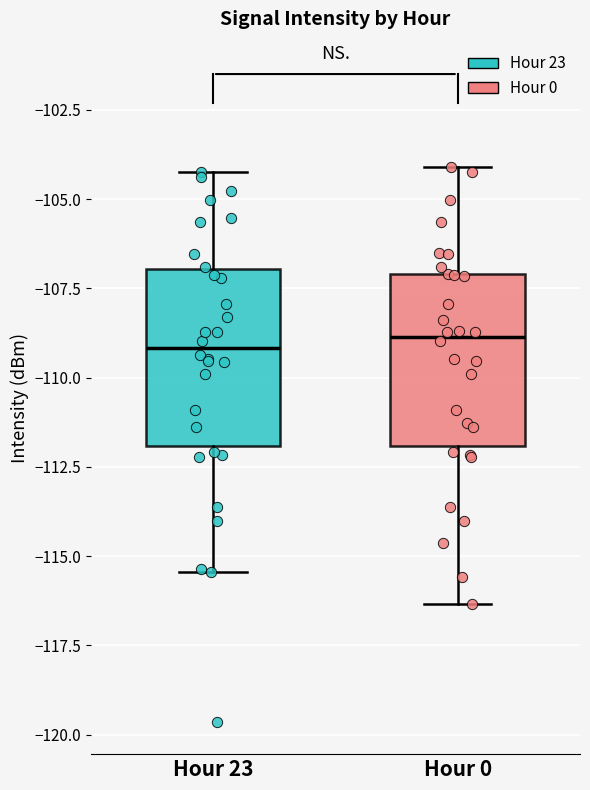

Where does the lower whisker of the box for Hour 23 end on the y-axis? The values are not printed on the chart, so give them approximately, as read against the axis.

-115.5